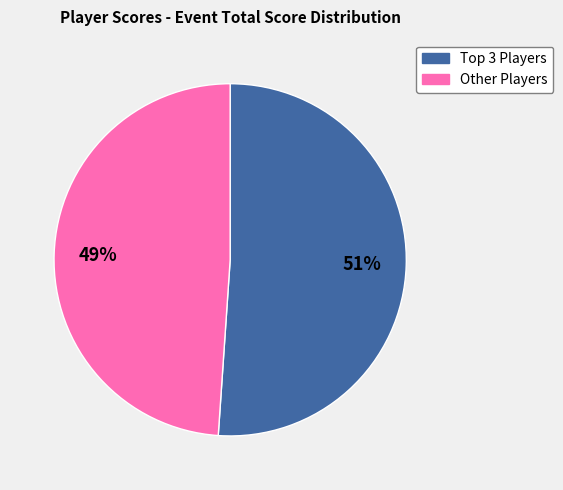

To the nearest percent, what is the difference between the largest and smallest slice percentages?

2%